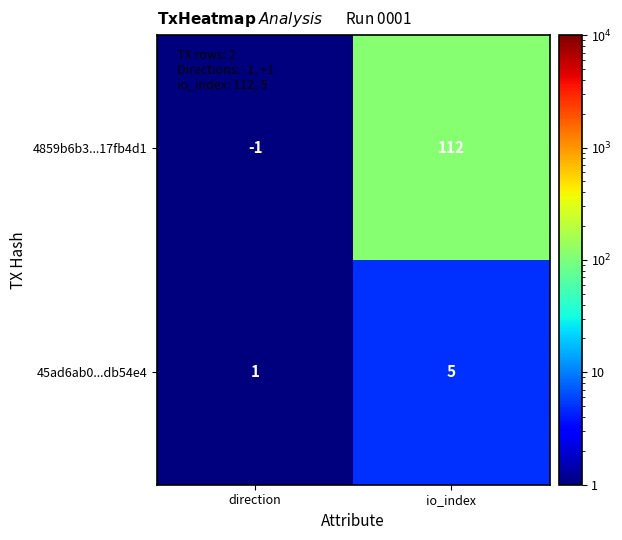

True or false: 45ad6ab0...db54e4 has a value of 5 at io_index.

True